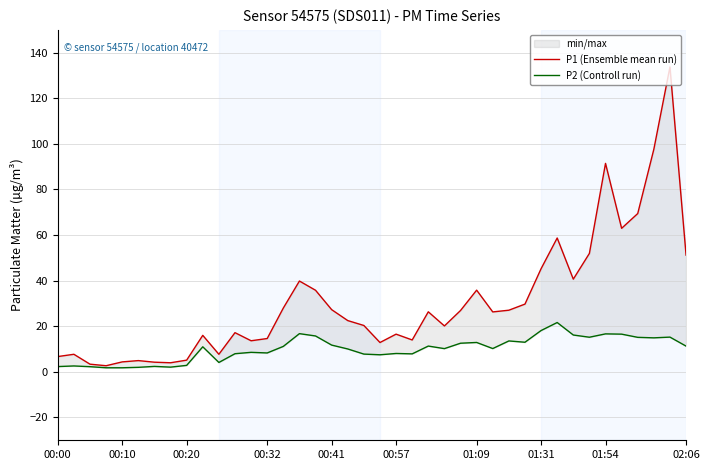

What position from the left is 12?

13